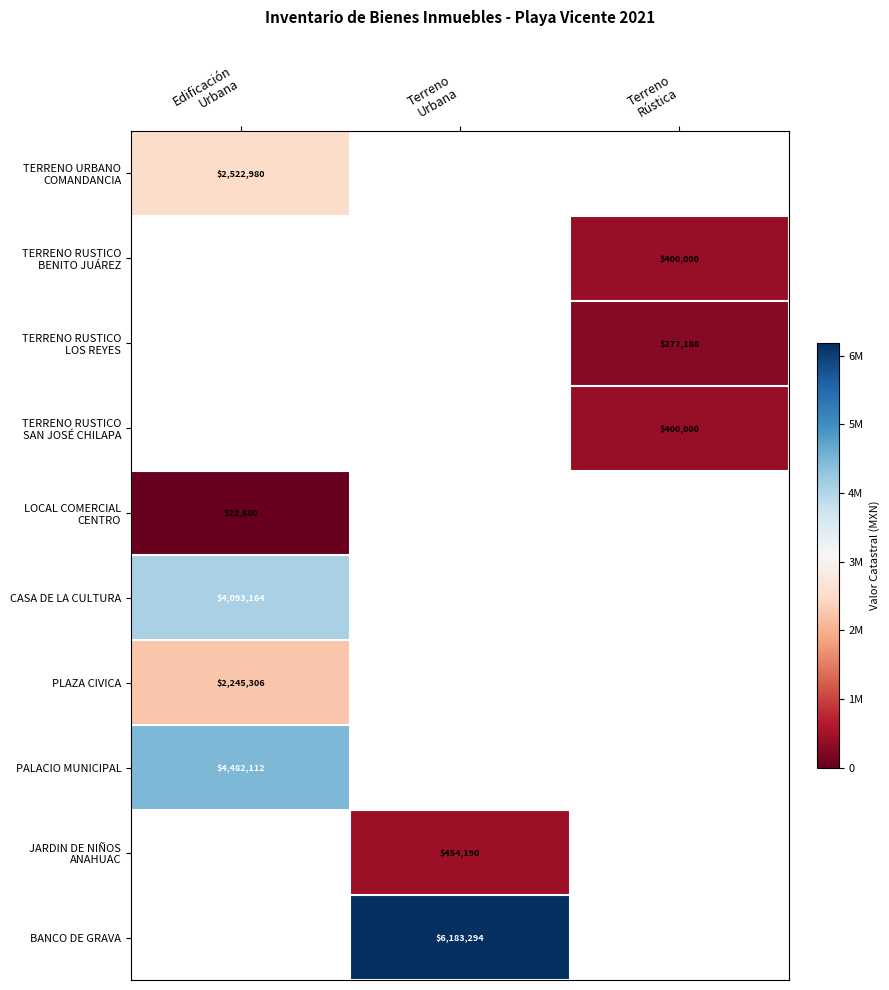

How many series are shown in this chart?

10